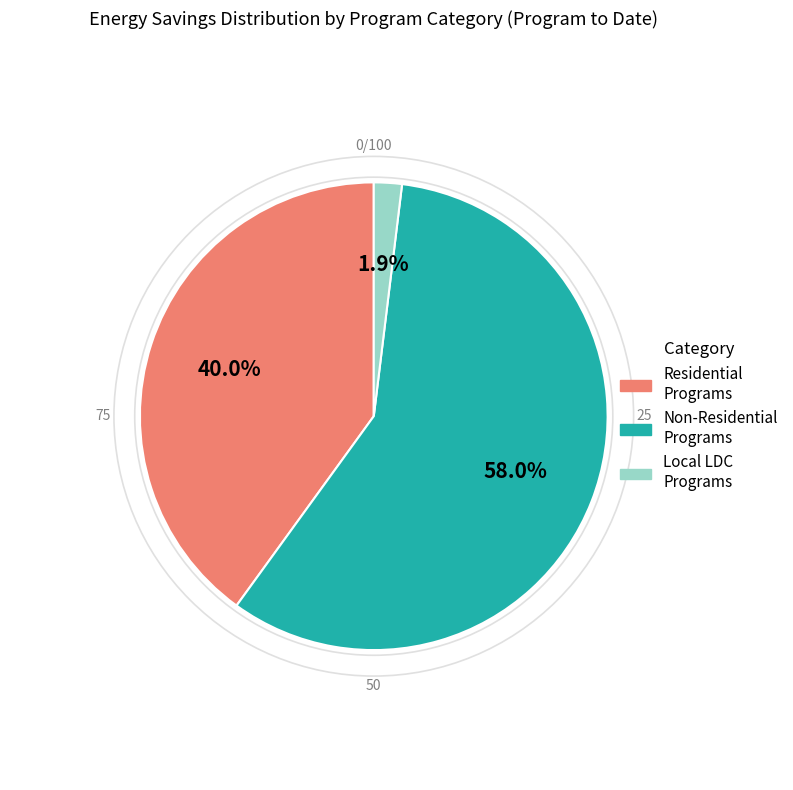

Is there a majority slice in this chart?

Yes